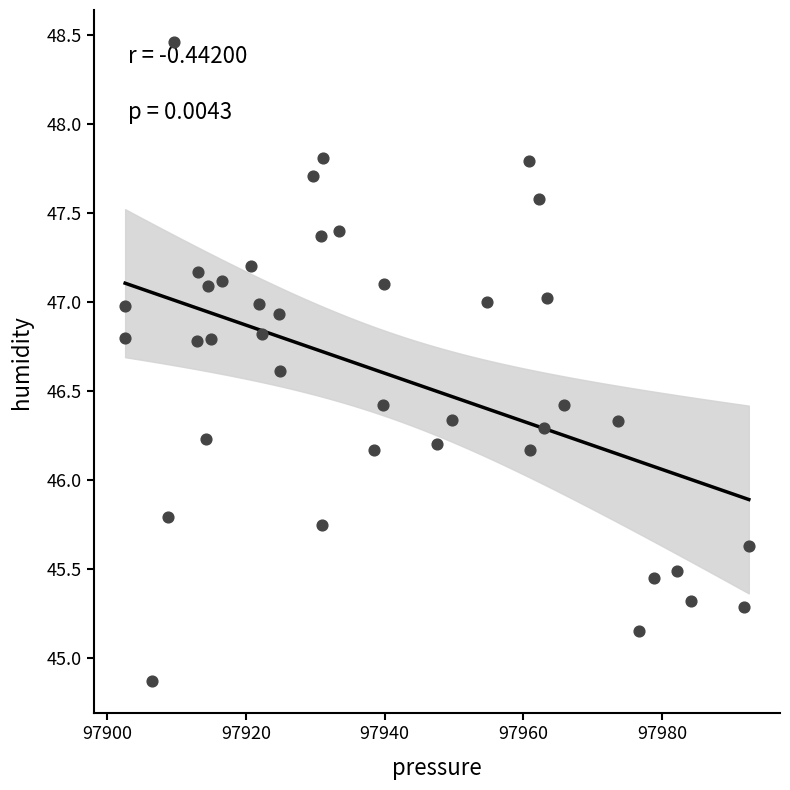

What is the range of Y values (max minus min)?

3.6